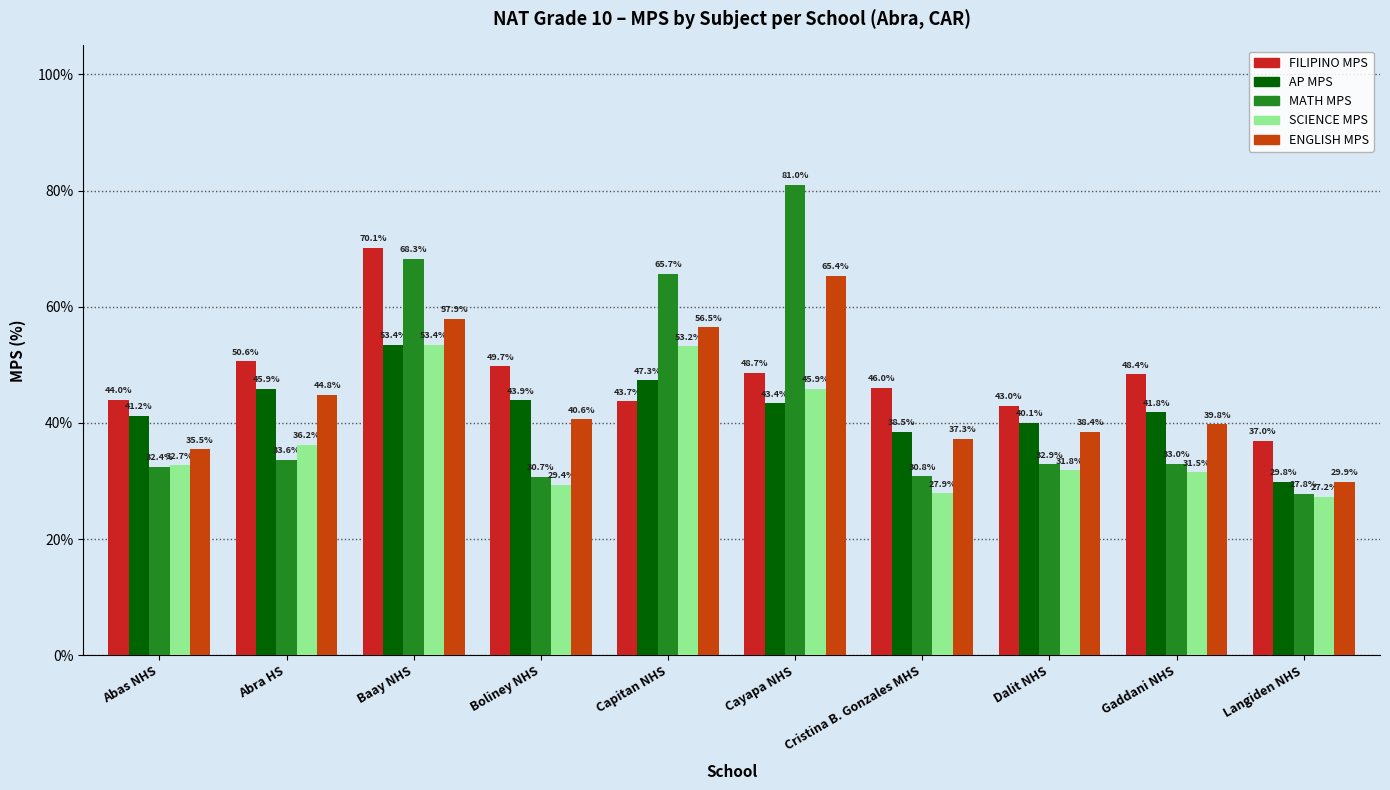

What is the difference between the maximum and minimum values in the FILIPINO MPS series?

33.1